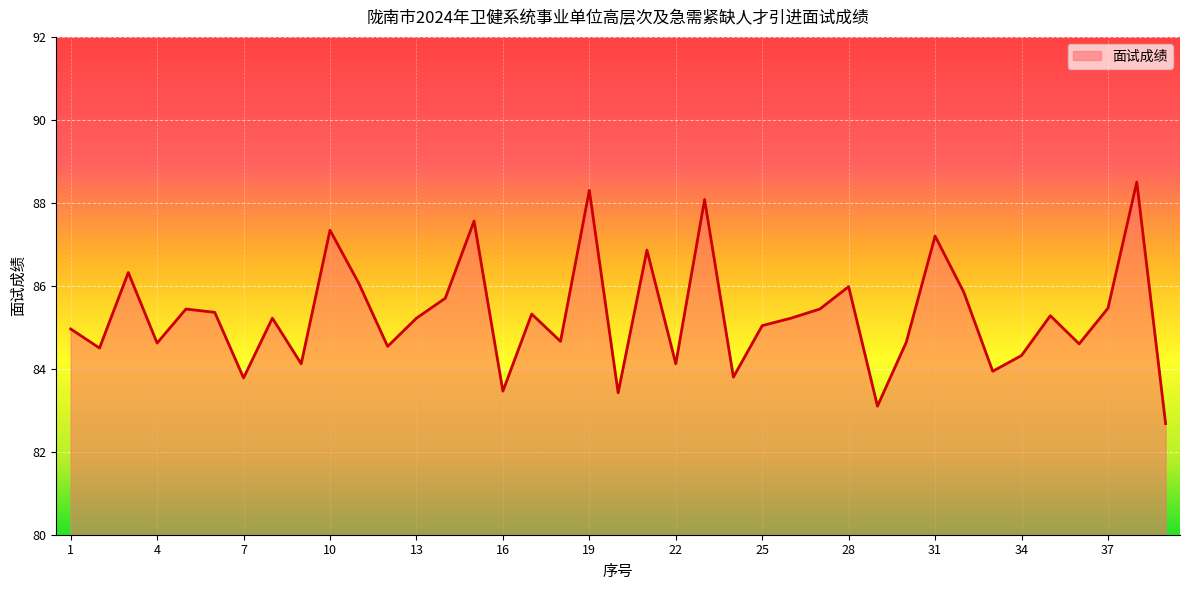

What is the difference between the maximum and minimum values?

5.8